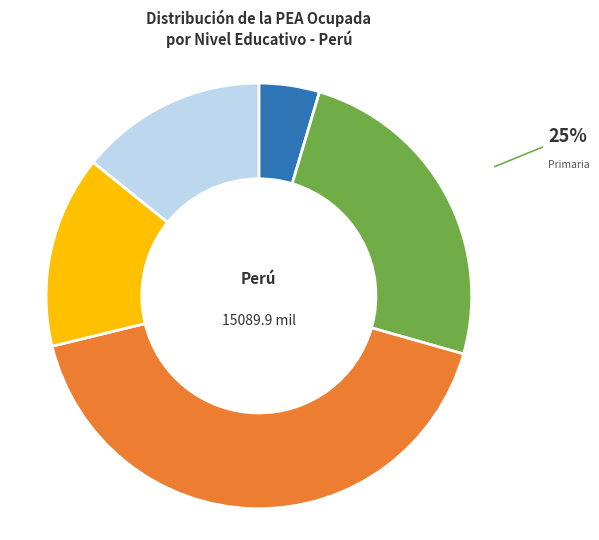

To the nearest percent, what is the difference between the largest and smallest slice percentages?

37%